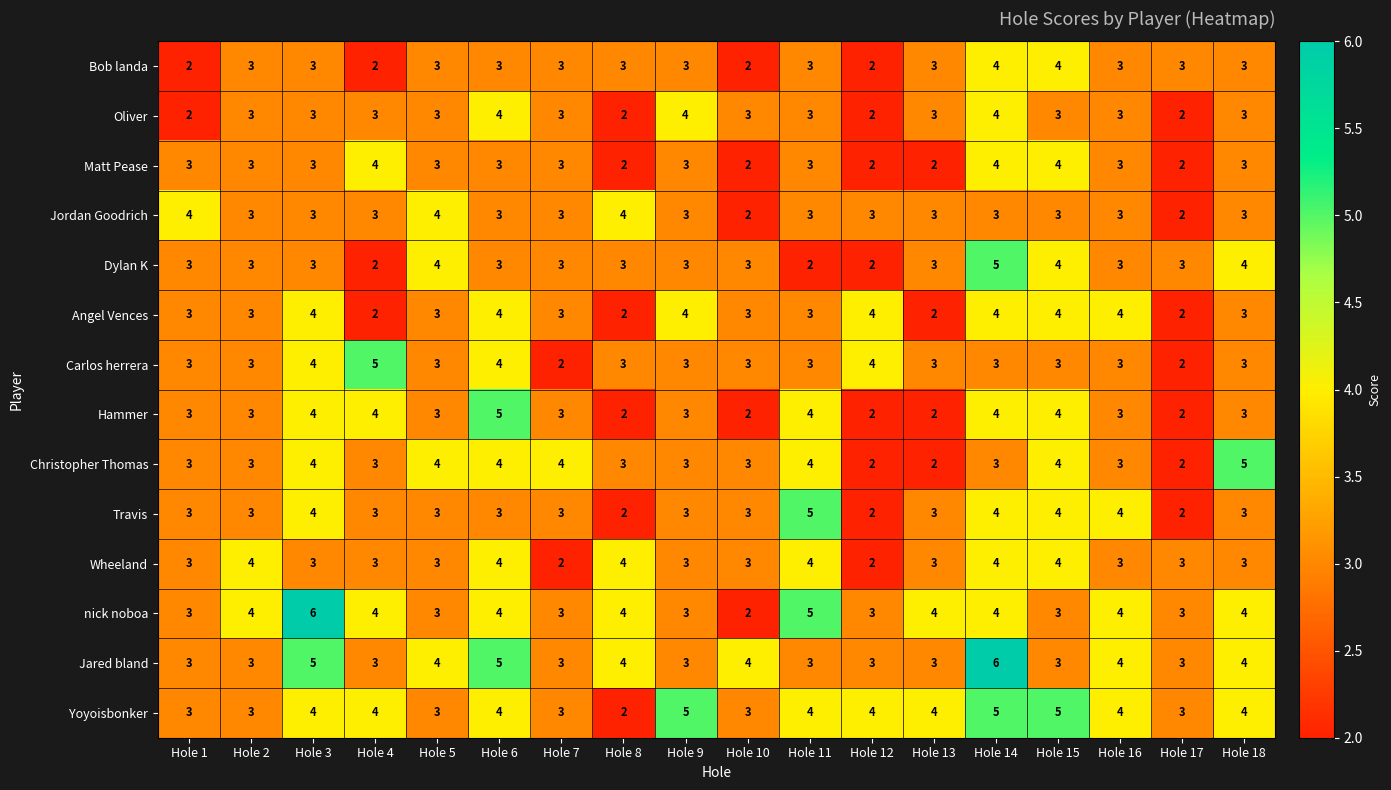

The value of Angel Vences at Hole 12 is 4. True or false?

True